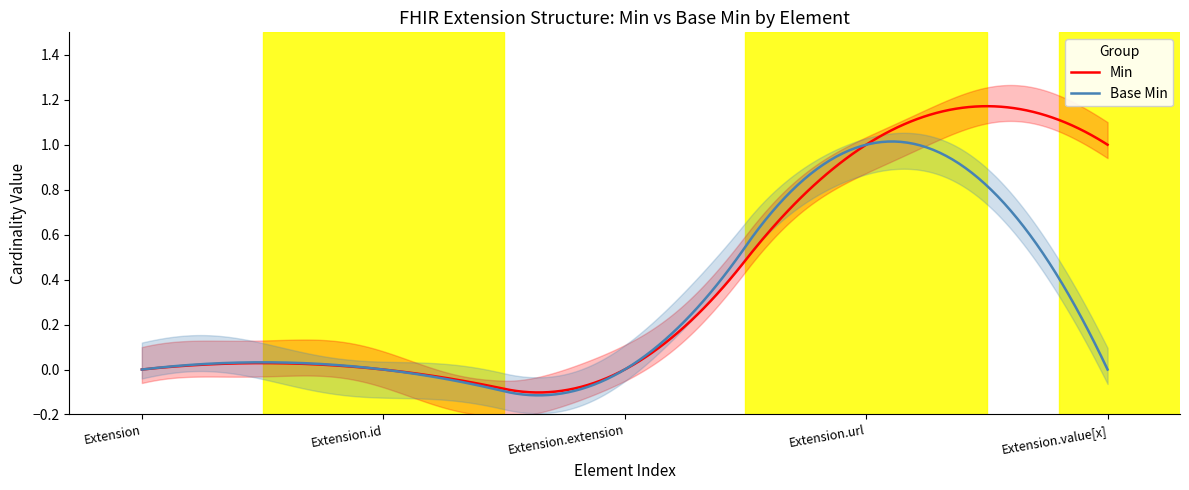

What is the total value across all series at Extension.value[x]?

1